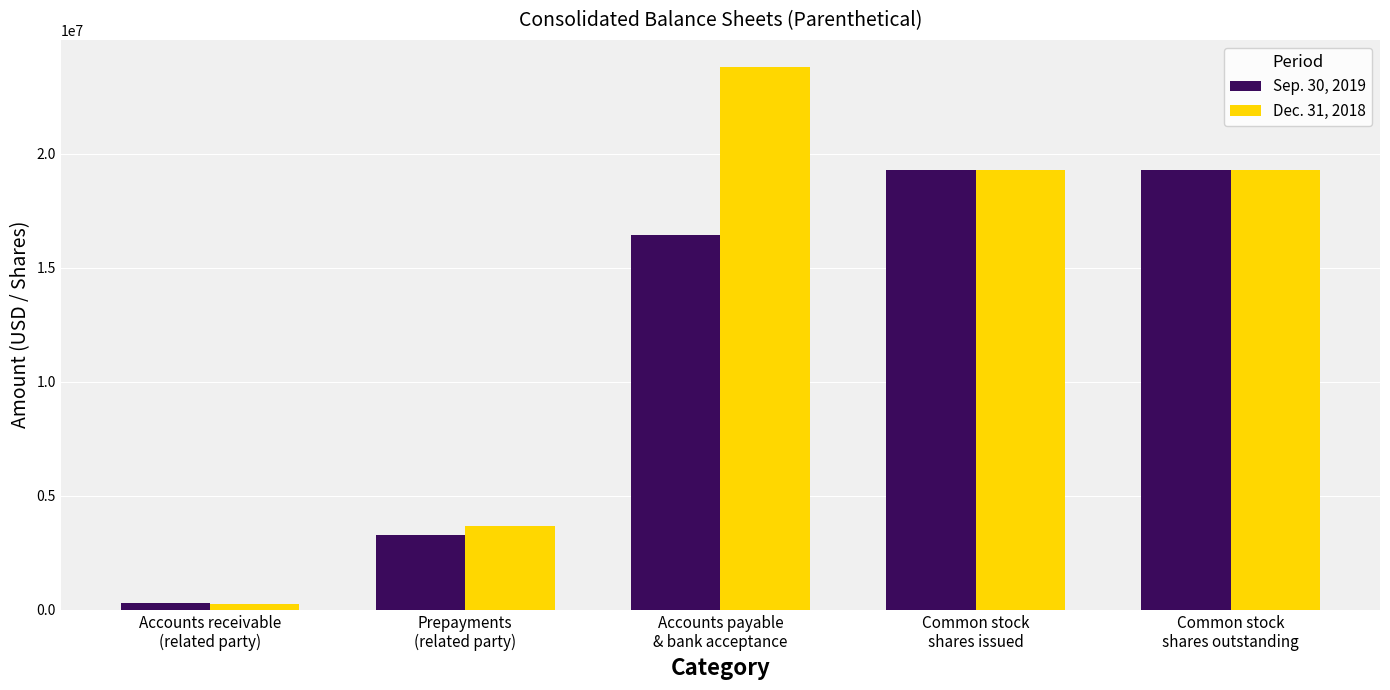

Is it true that Sep. 30, 2019 equals 19304921 at Common stock
shares issued?

True